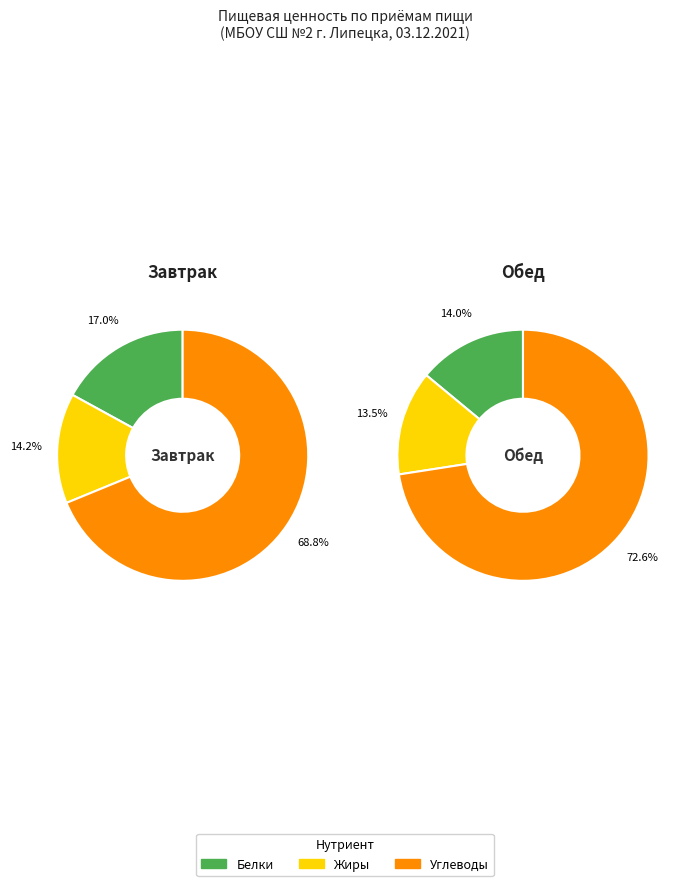

Does any single category account for the majority?

Yes